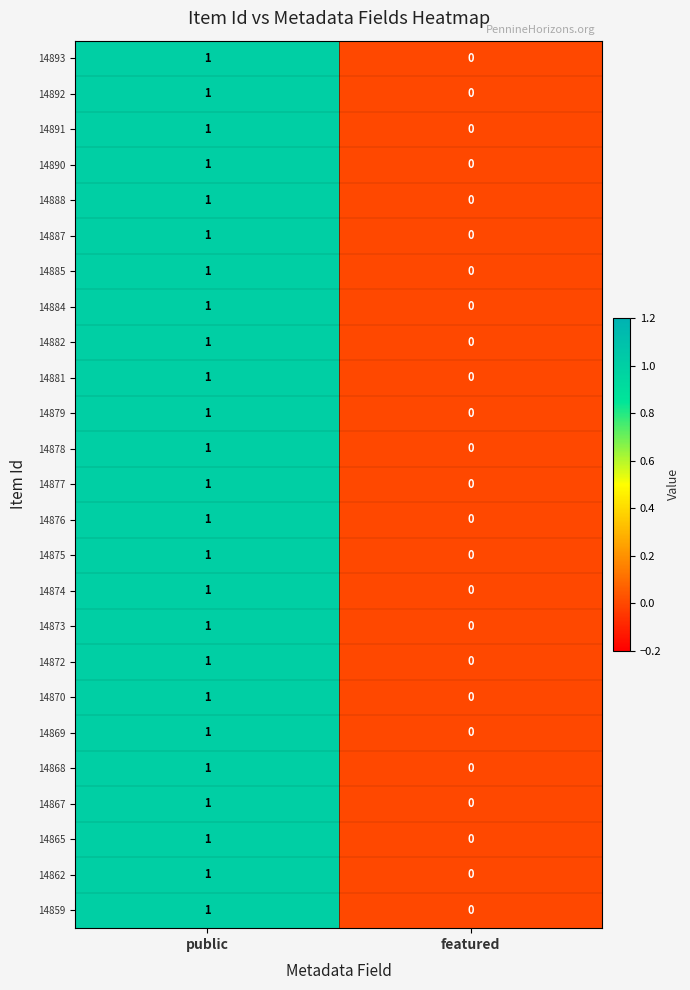

Rank the categories by 14876 value from lowest to highest.

featured, public